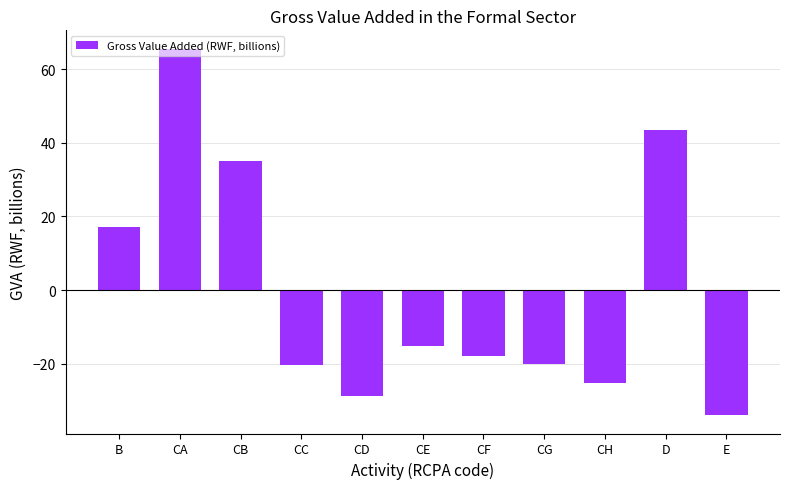

At which category does the chart reach its minimum across all series?

E